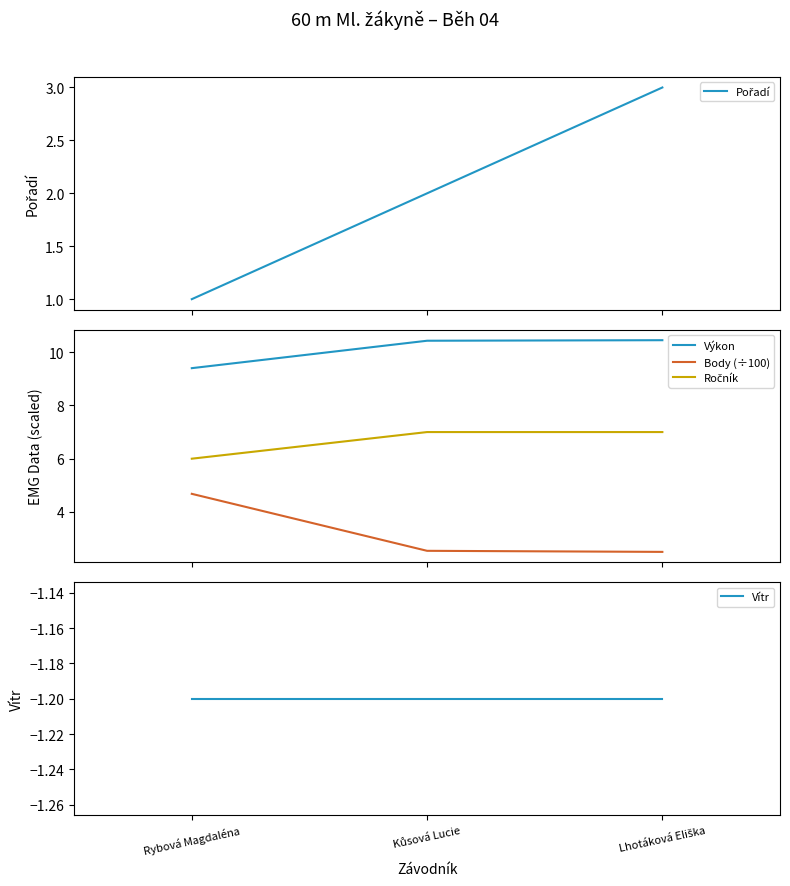

Which series has the widest spread of values?

Body (÷100)